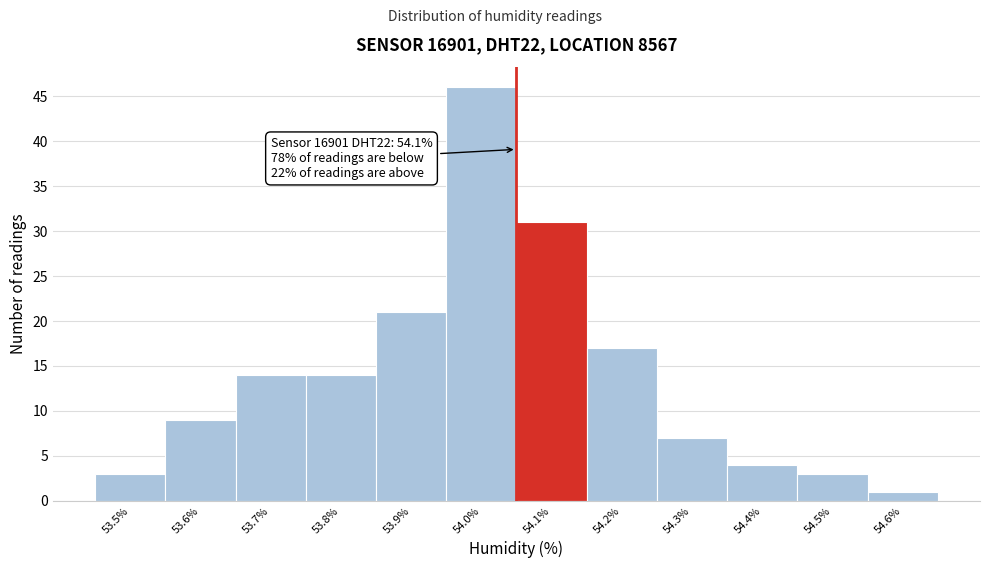

Reading left to right, transcribe all the data shown in this chart.

53.5%=3	53.6%=9	53.7%=14	53.8%=14	53.9%=21	54.0%=46	54.1%=31	54.2%=17	54.3%=7	54.4%=4	54.5%=3	54.6%=1